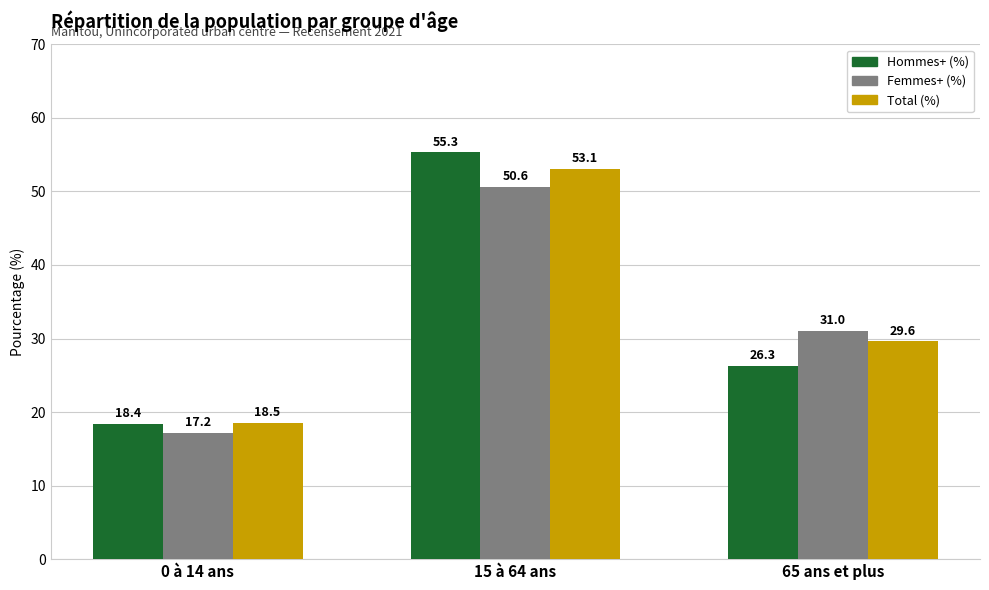

At how many categories does at least one series exceed 29?

2